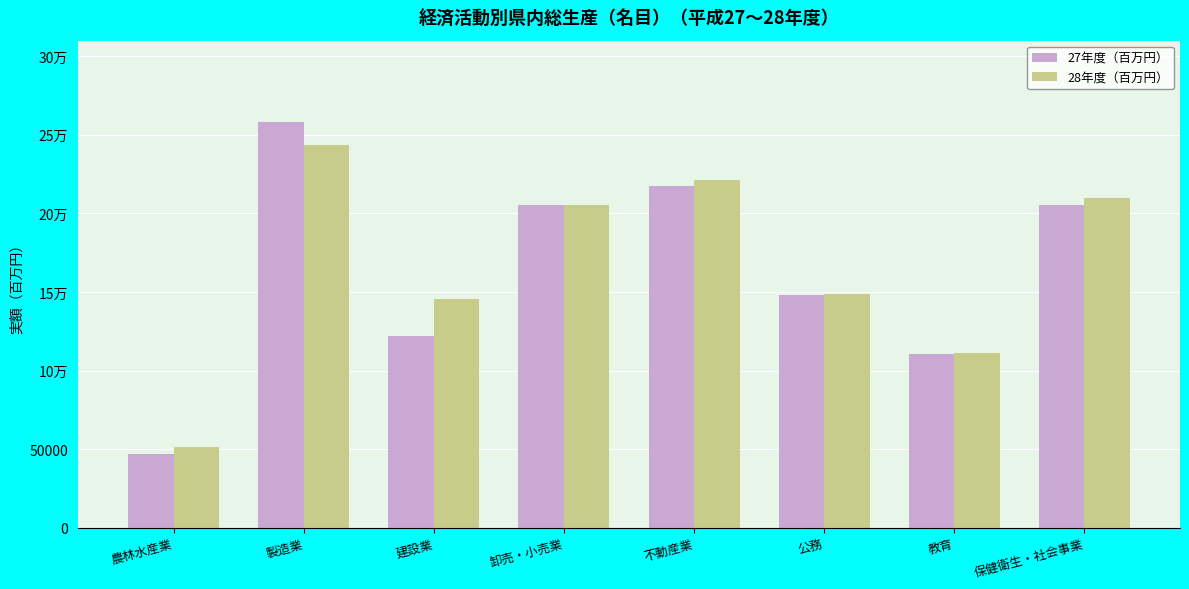

Rank the series at 公務 from highest to lowest value.

28年度（百万円）, 27年度（百万円）